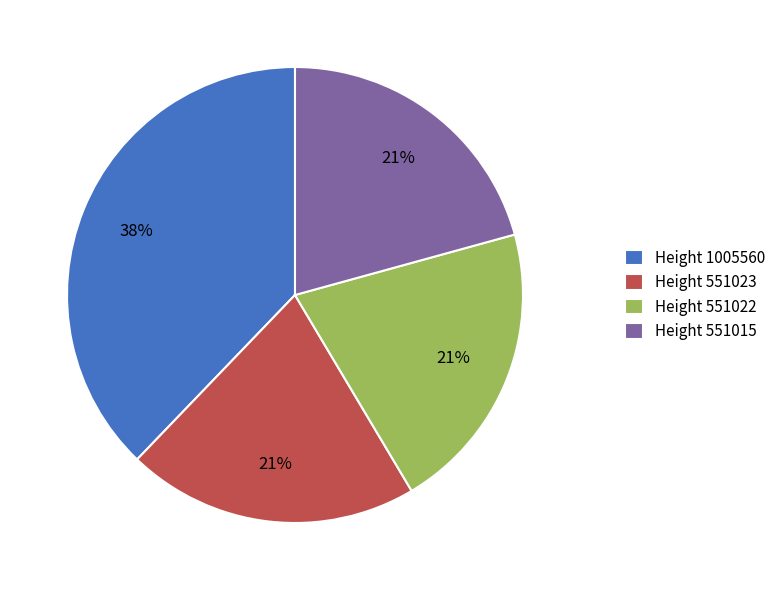

What is the ratio of the value at Height 551015 to the value at Height 551023?

1.0